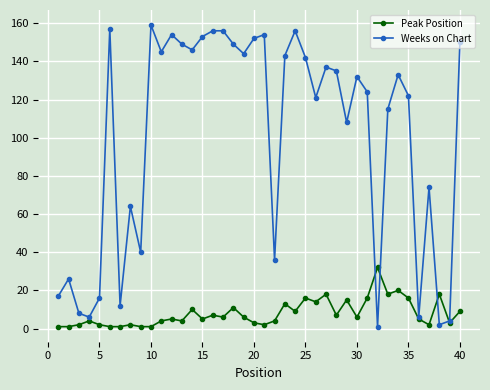

Count the number of categories in the chart.

40